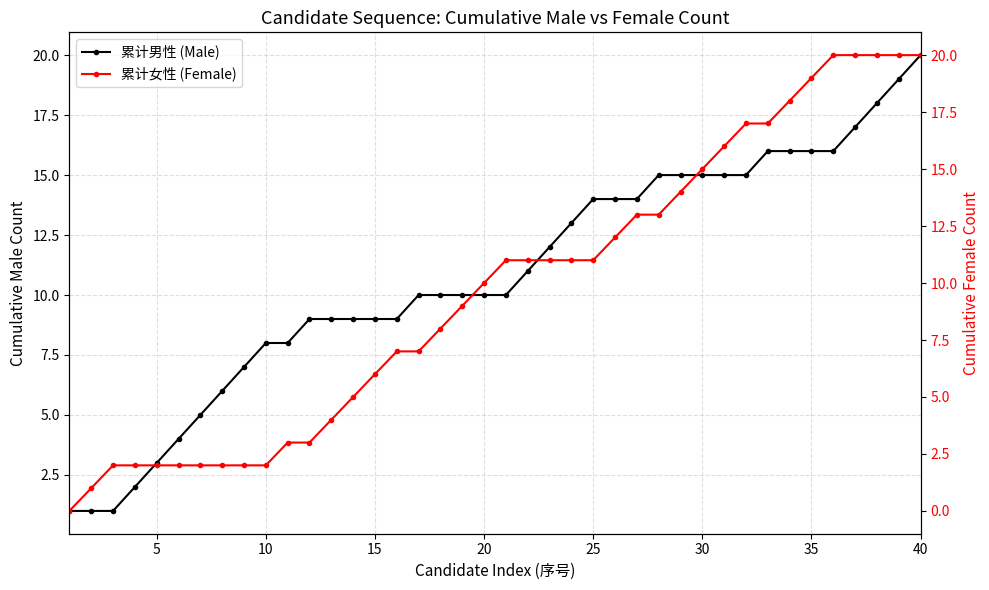

Rank the series by their average value, from highest to lowest.

累计男性 (Male), 累计女性 (Female)